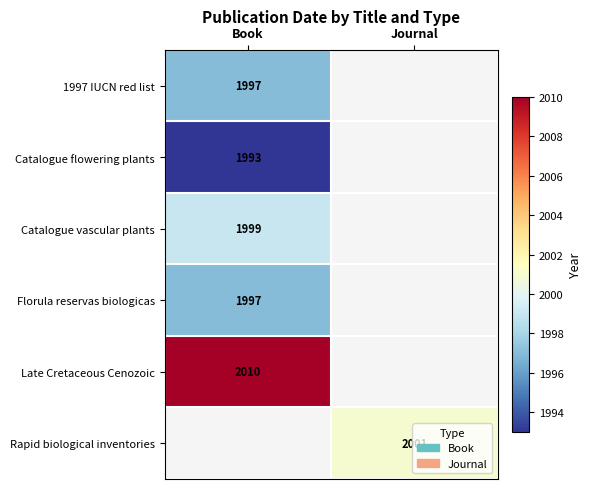

True or false: Rapid biological inventories has a value of 2001 at Journal.

True